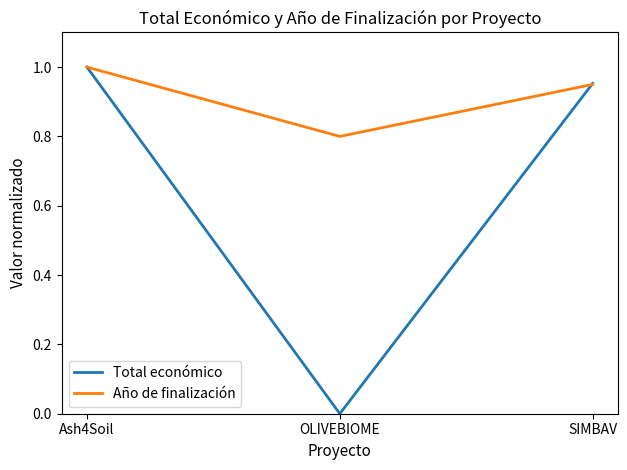

At which label does Año de finalización reach its minimum?

OLIVEBIOME